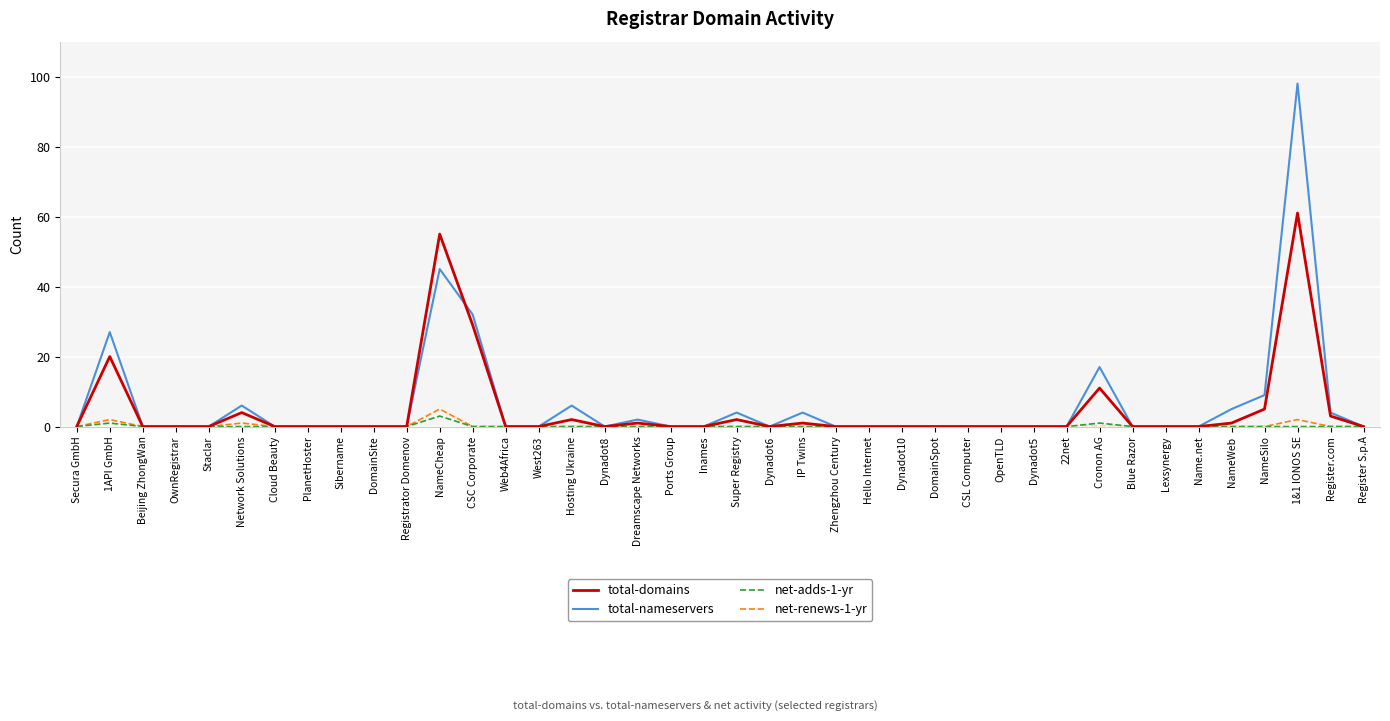

At which category is the sum across all series the highest?

1&1 IONOS SE